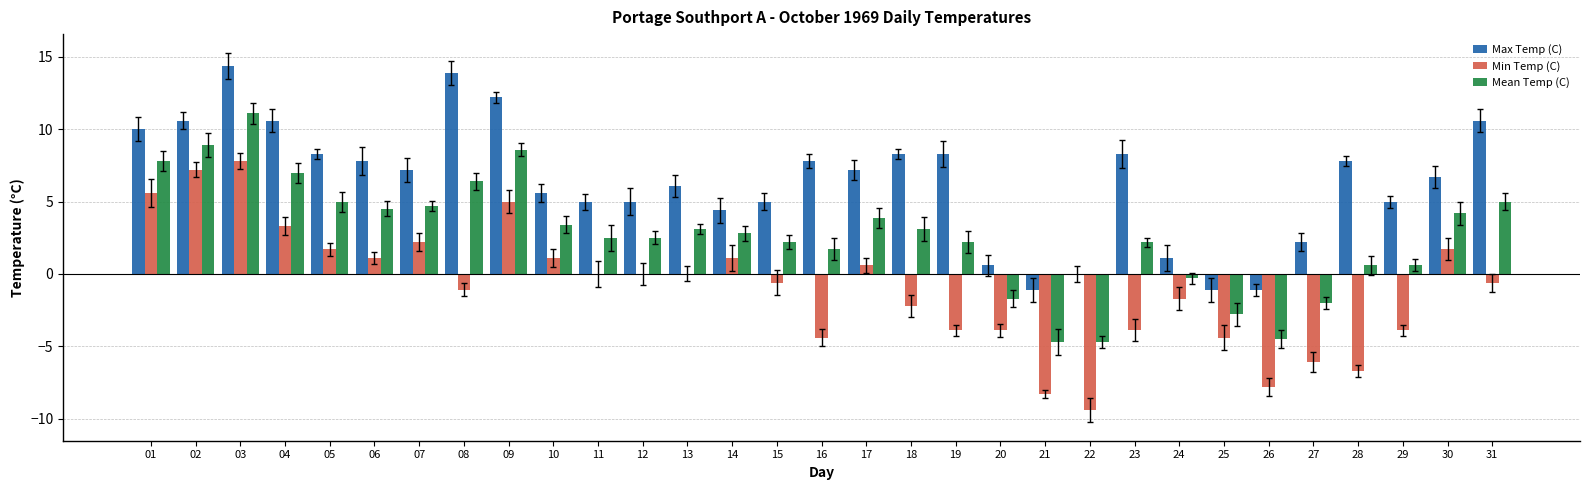

What is the sum of all Min Temp (C) values?

-30.5